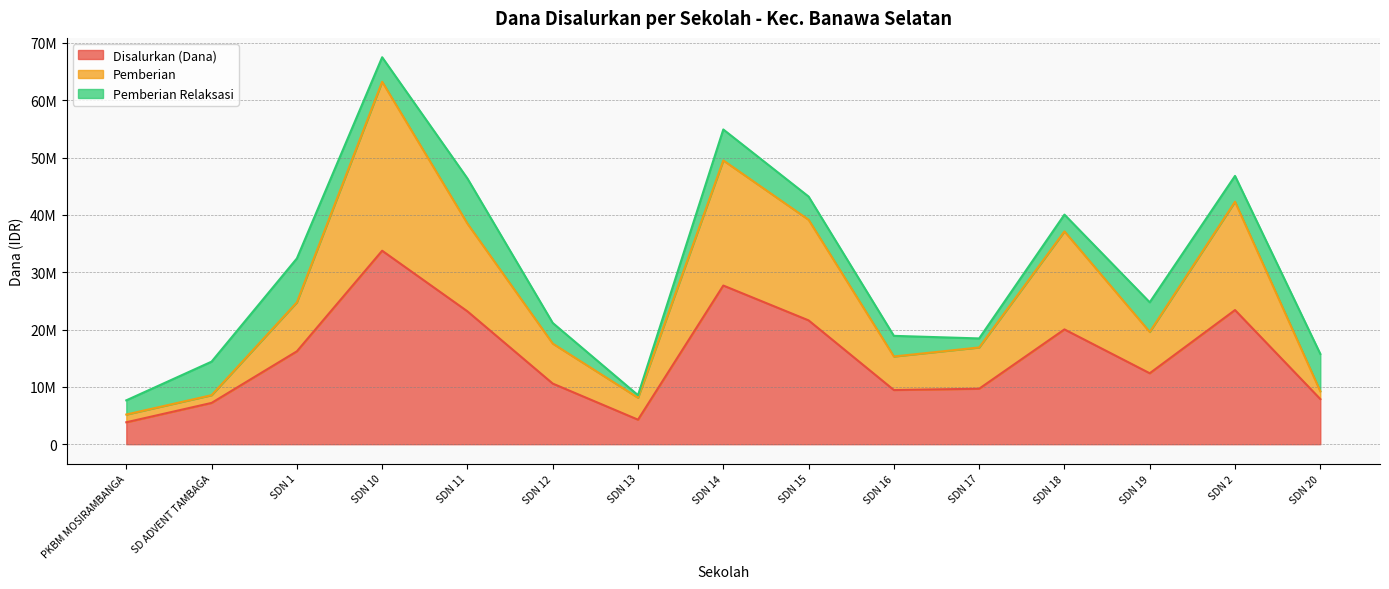

What is the highest value of the Disalurkan (Dana) series?

33750000